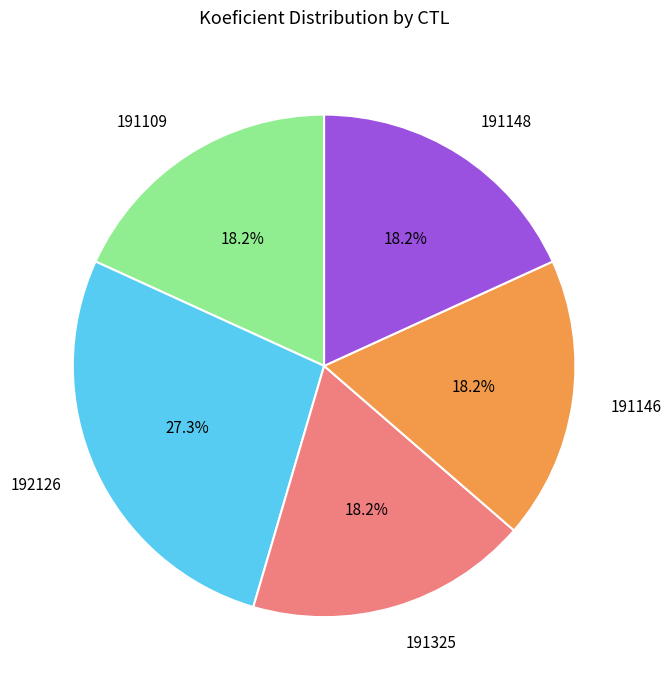

How many slices are in this pie chart?

5